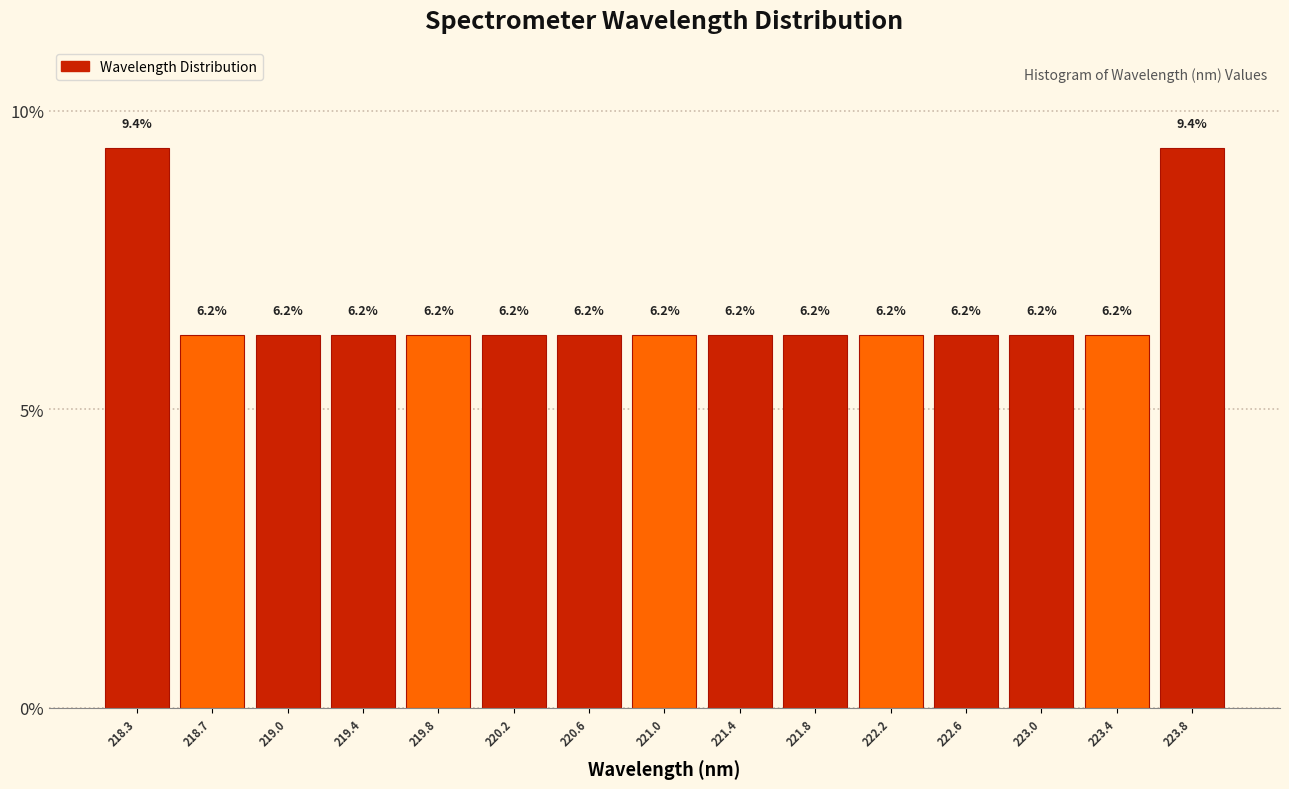

Reading left to right, list every bar in this chart as the range it spans on the x-axis followed by its height. The bar edges are not printed on the chart, so give them approximately, as read against the axis.

218.05 to 218.45: 9.4
218.45 to 218.85: 6.2
218.85 to 219.25: 6.2
219.25 to 219.65: 6.2
219.65 to 220.05: 6.2
220.05 to 220.45: 6.2
220.45 to 220.80: 6.2
220.80 to 221.20: 6.2
221.20 to 221.60: 6.2
221.60 to 222.00: 6.2
222.00 to 222.40: 6.2
222.40 to 222.80: 6.2
222.80 to 223.20: 6.2
223.20 to 223.60: 6.2
223.60 to 224.00: 9.4